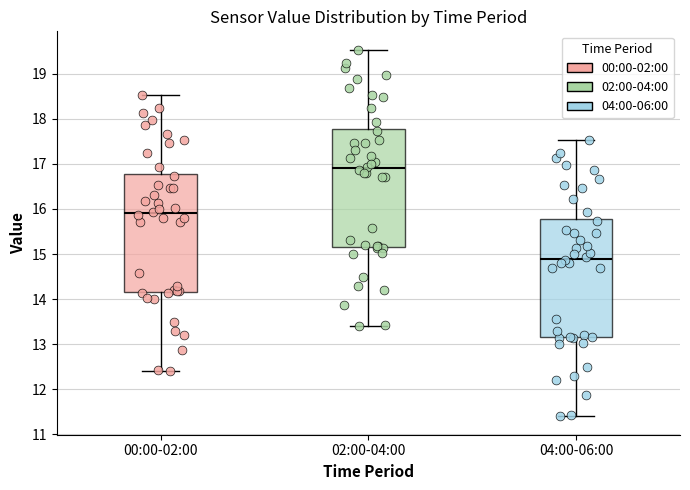

Reading left to right, transcribe this box plot: for each box, give where its median line is, the range the box spans, and where its two whiskers end, as read against the y-axis. The values are not printed on the chart, so give them approximately, as read against the axis.

00:00-02:00: median 15.9, box 14.2 to 16.8, whiskers 12.4 to 18.5
02:00-04:00: median 16.9, box 15.2 to 17.8, whiskers 13.4 to 19.5
04:00-06:00: median 14.9, box 13.2 to 15.8, whiskers 11.4 to 17.5